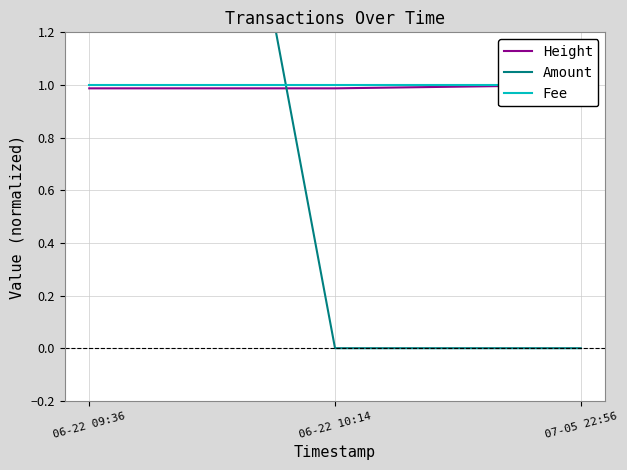

What is the total value across all series at 06-22 10:14?

2.0